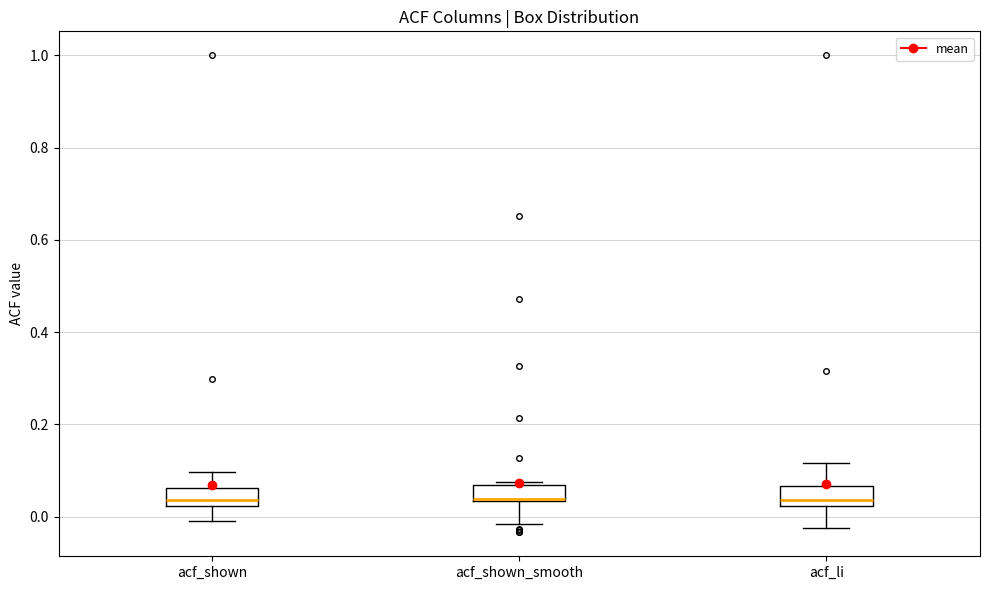

Where is the upper edge of the box for acf_li on the y-axis? The values are not printed on the chart, so give them approximately, as read against the axis.

0.06